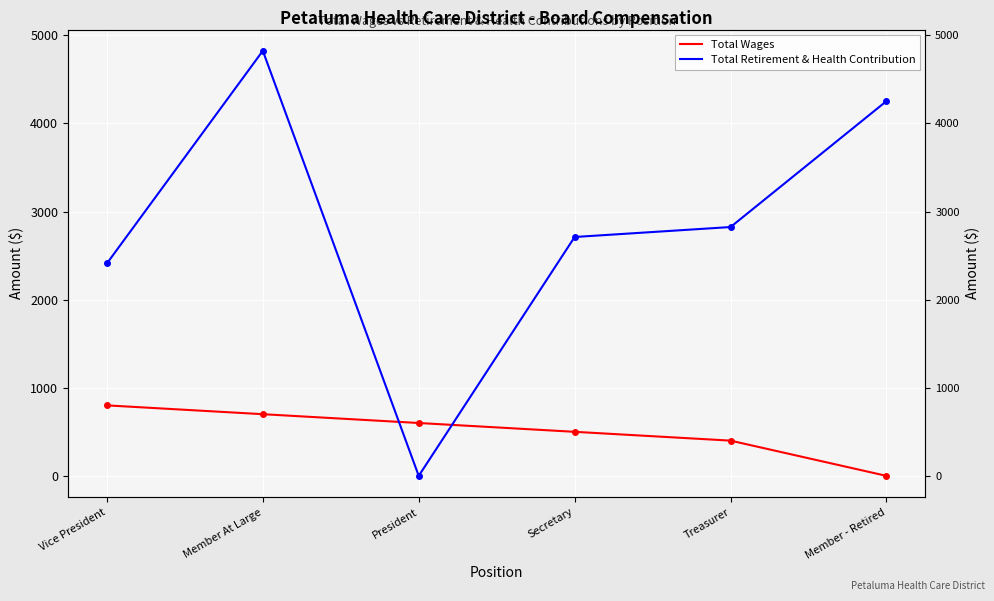

At Vice President, list the series in order from smallest to largest.

Total Wages, Total Retirement & Health Contribution